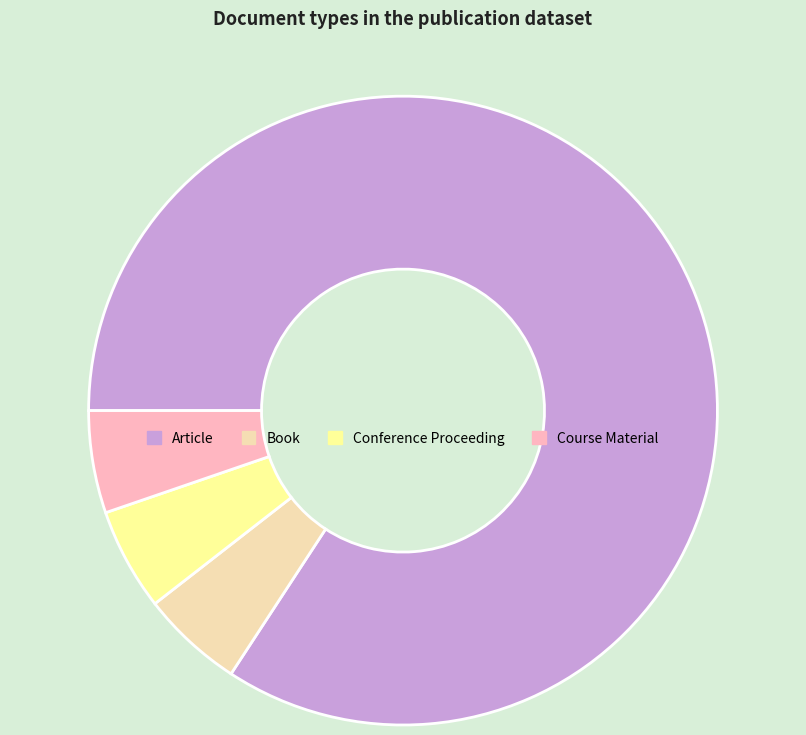

True or false: Conference Proceeding accounts for 5% of the total.

True